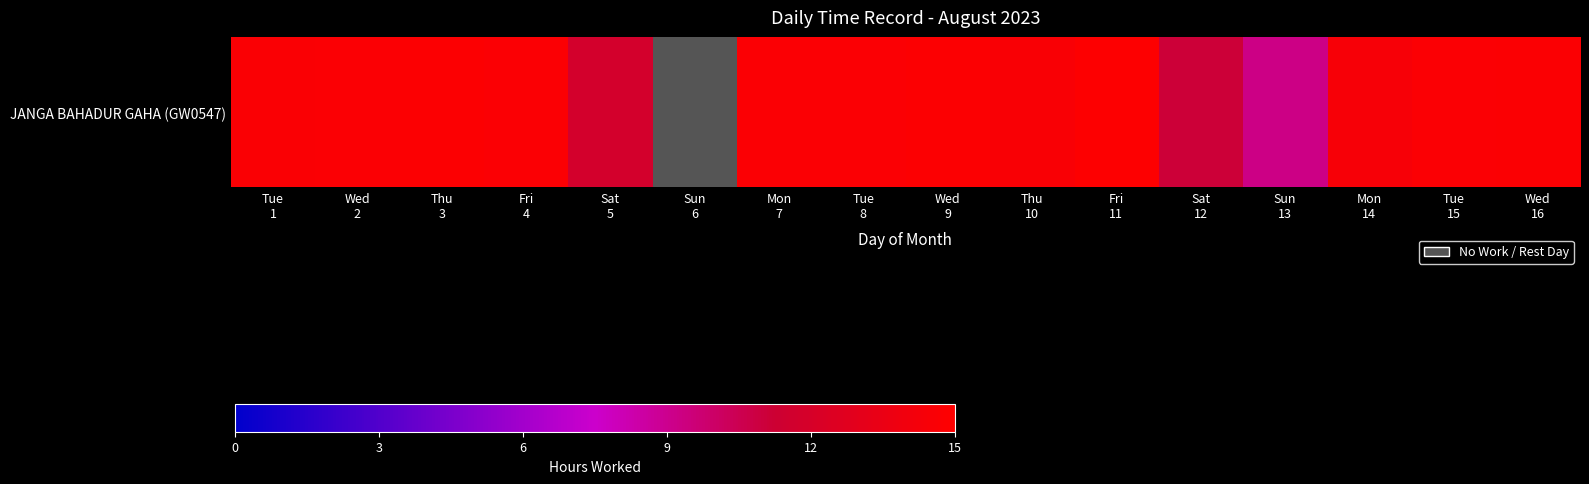

How many series are shown in this chart?

1